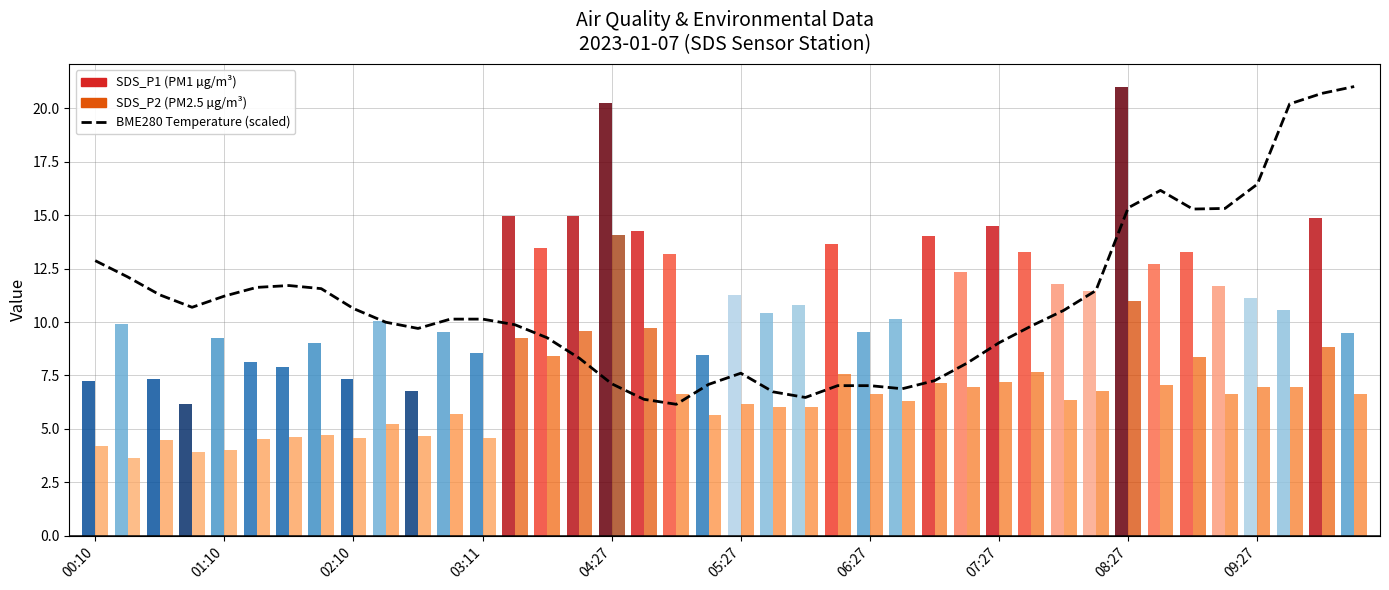

At which label does the data first exceed 10?

00:10